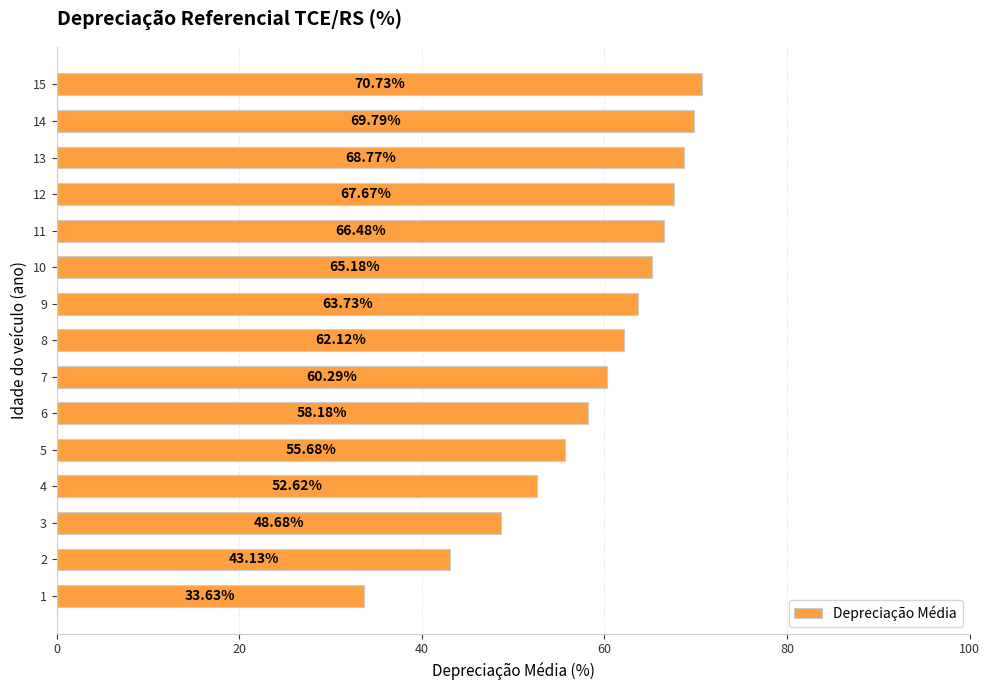

Between 5 and 2, which is larger?

5